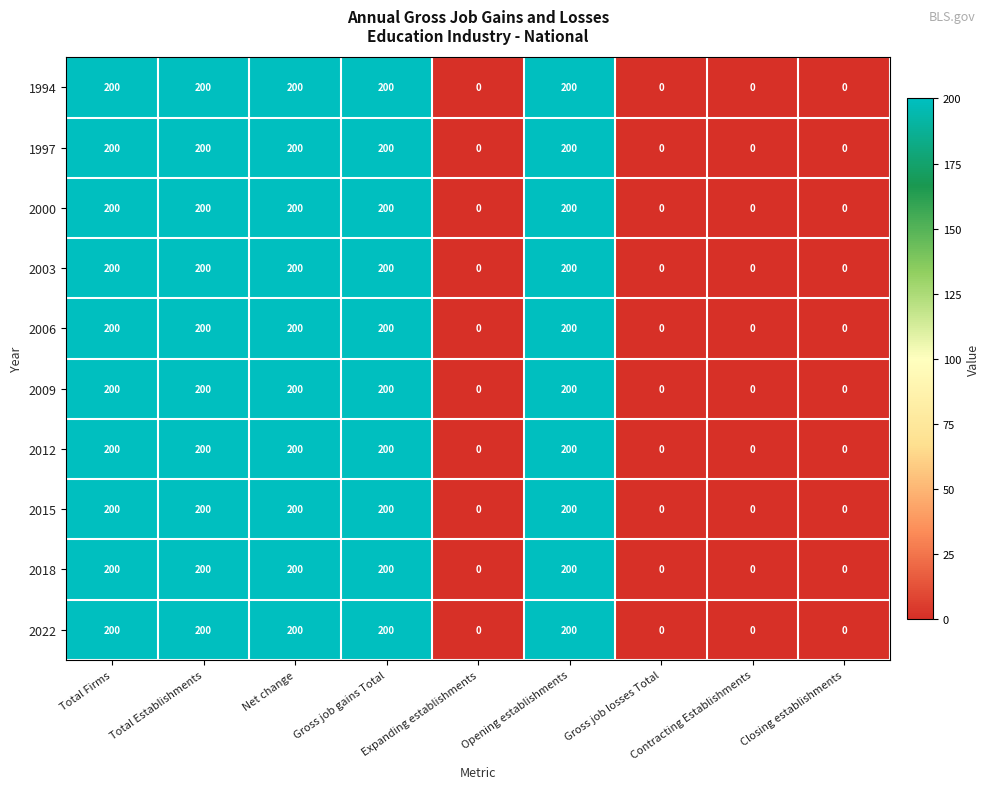

Count the number of data series in this chart.

10